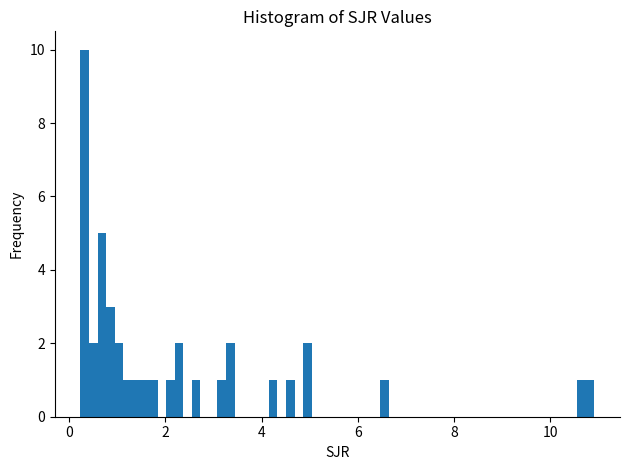

Around what value on the x-axis is the tallest bar? Give the approximate position of its centre, as read against the axis.

0.4